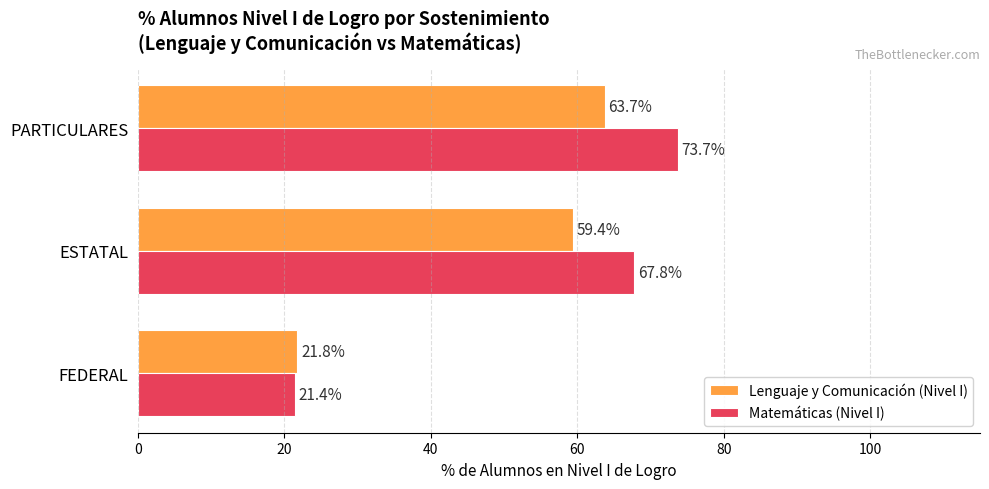

What is the sum of all Lenguaje y Comunicación (Nivel I) values?

144.9